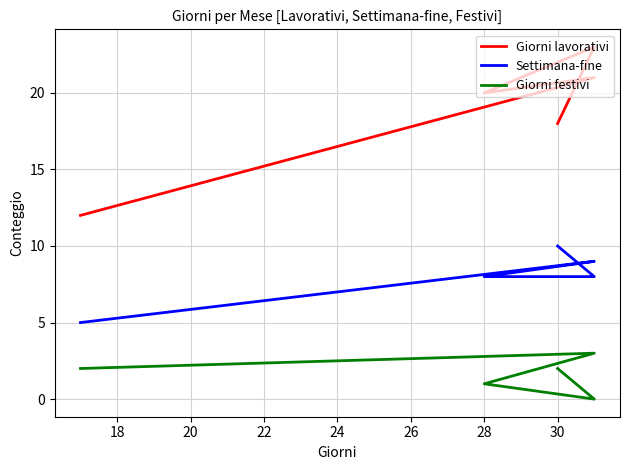

How many data points in Settimana-fine are less than 8?

1